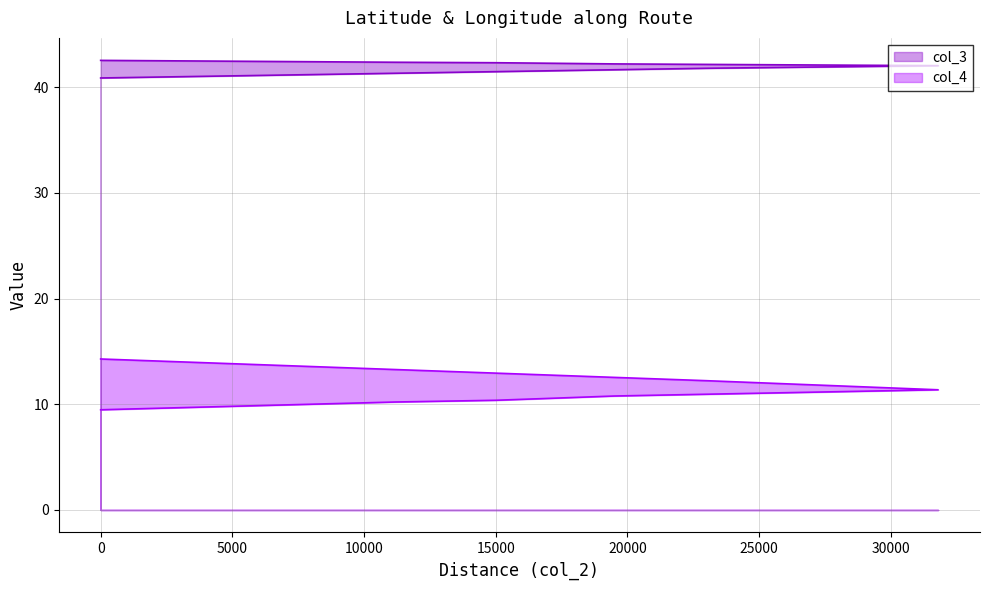

Reading left to right, list all the values displayed in this chart.

col_3: 0=42.6	11200=42.4	15000=42.3	17200=42.3	19500=42.2	31800=42.1	23000=41.8	0=40.9
col_4: 0=9.5	11200=10.2	15000=10.4	17200=10.6	19500=10.8	31800=11.4	23000=12.2	0=14.3